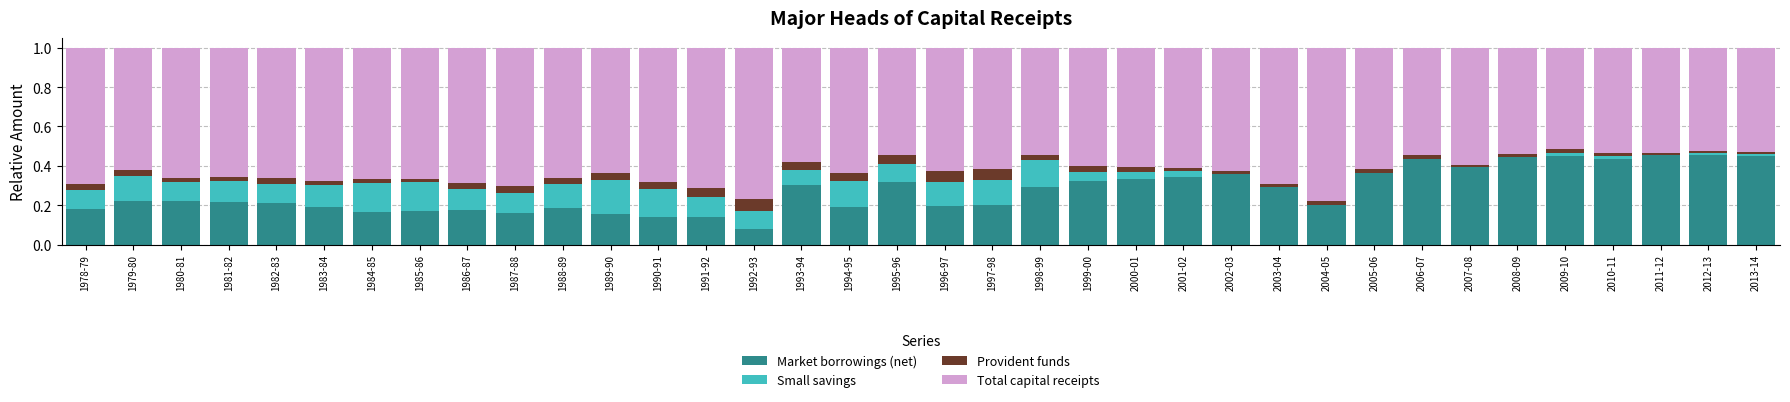

The Market borrowings (net) series shows 0.2 at 1982-83. True or false?

True